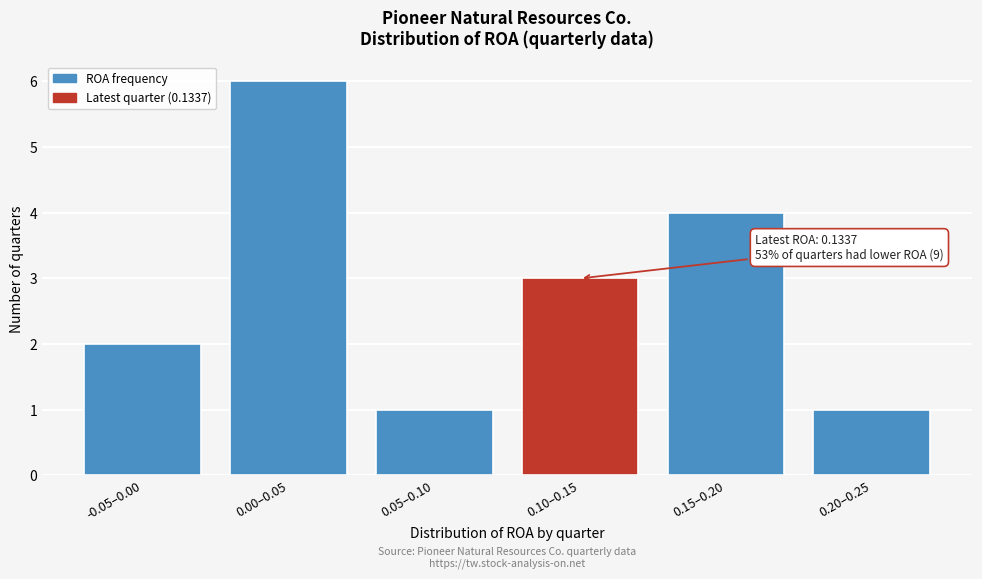

Reading right to left, transcribe all the data shown in this chart.

0.20–0.25=1	0.15–0.20=4	0.10–0.15=3	0.05–0.10=1	0.00–0.05=6	-0.05–0.00=2